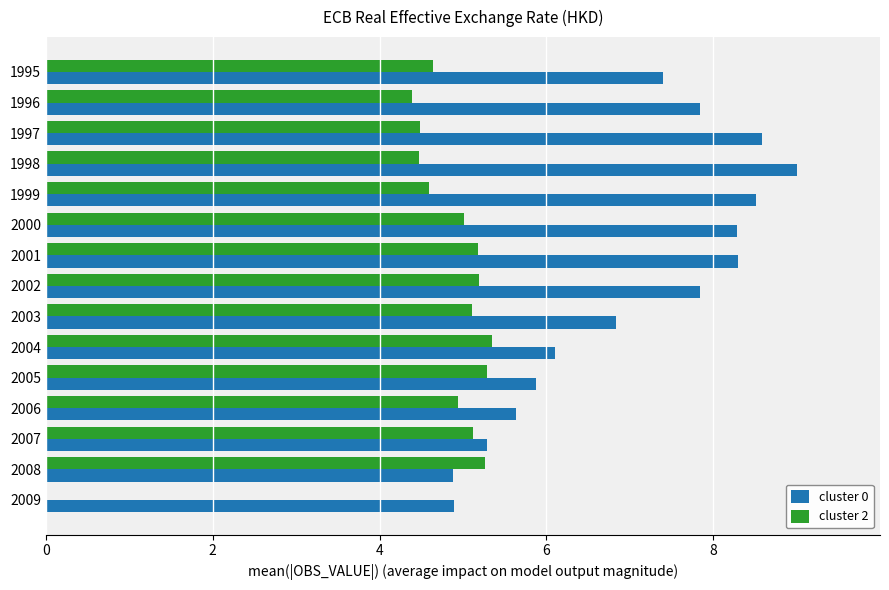

Which series changed the most between 2001 and 2009?

cluster 2